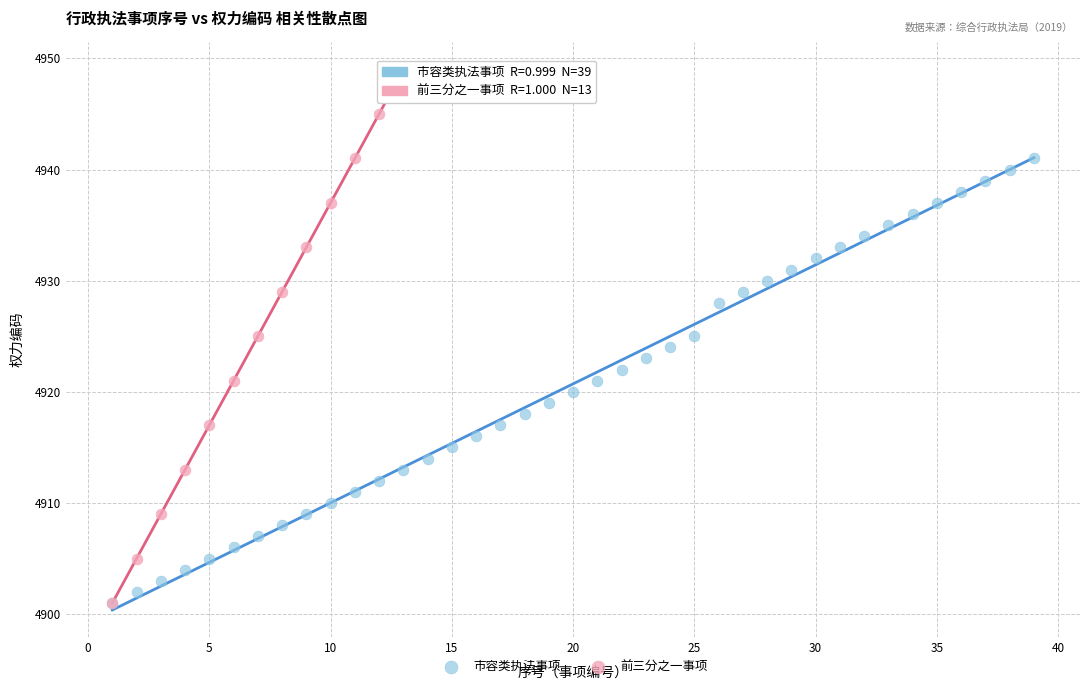

Which series reaches the maximum Y coordinate?

前三分之一事项